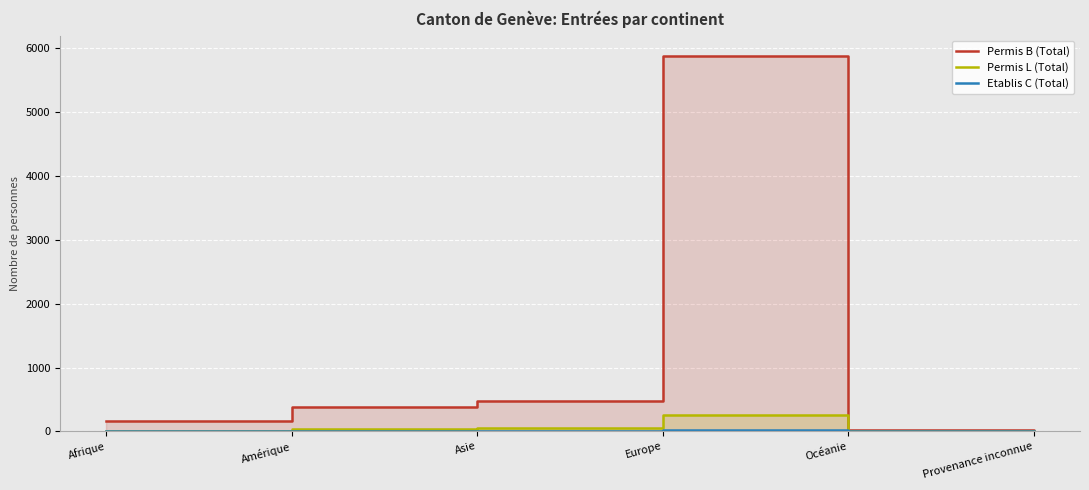

How many categories are shown in the chart?

6